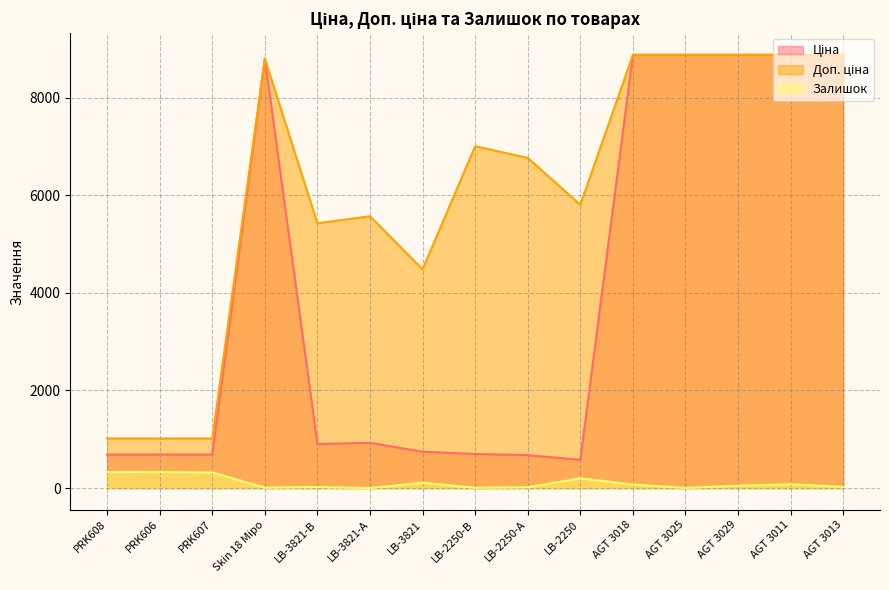

How many lines are shown in the chart?

3